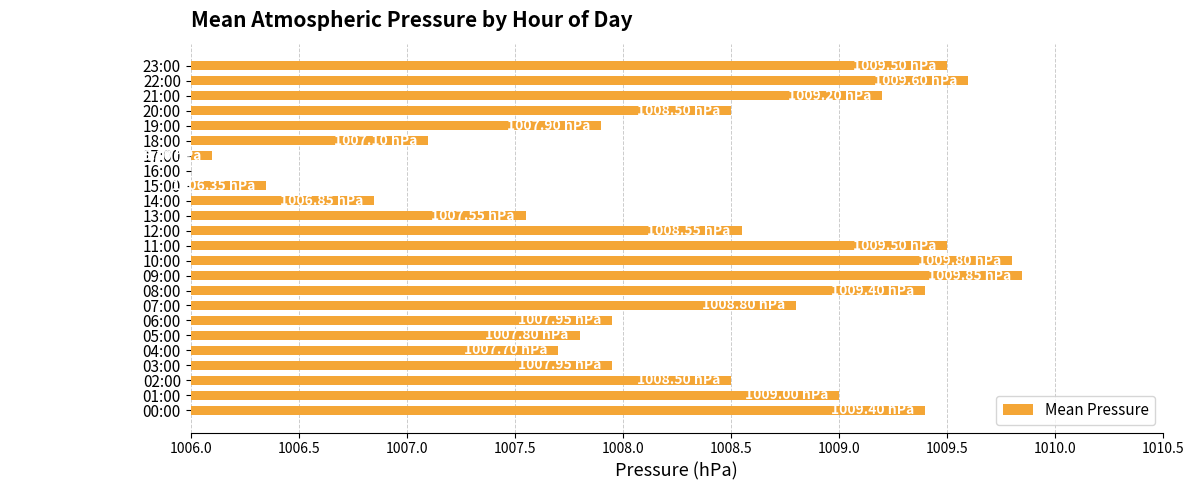

Which has a higher value, 11:00 or 12:00?

11:00